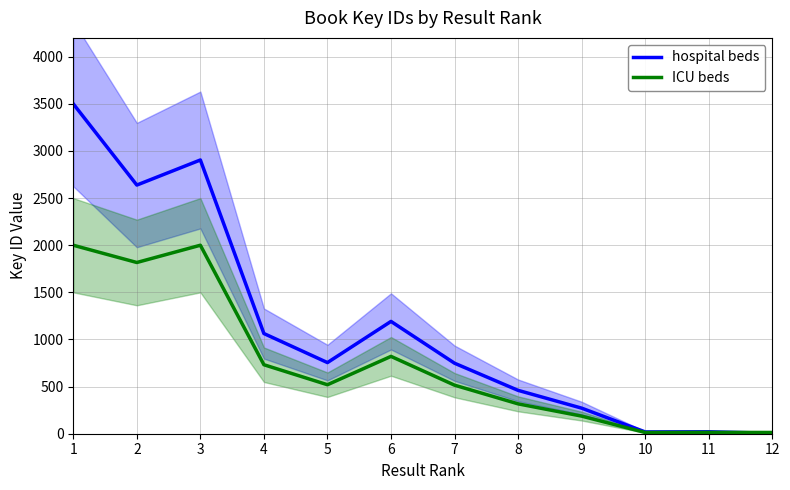

Where does the ICU beds series first go above 519?

1